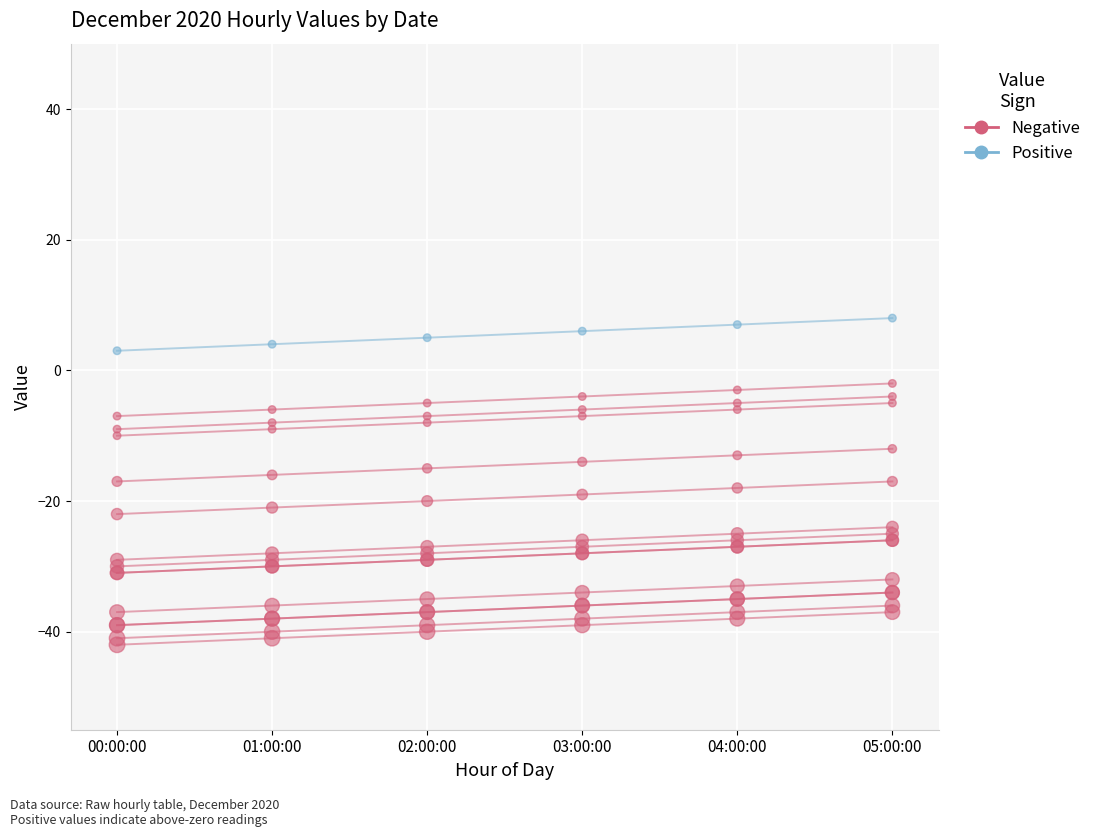

Which series has the largest Y range (max minus min)?

Negative